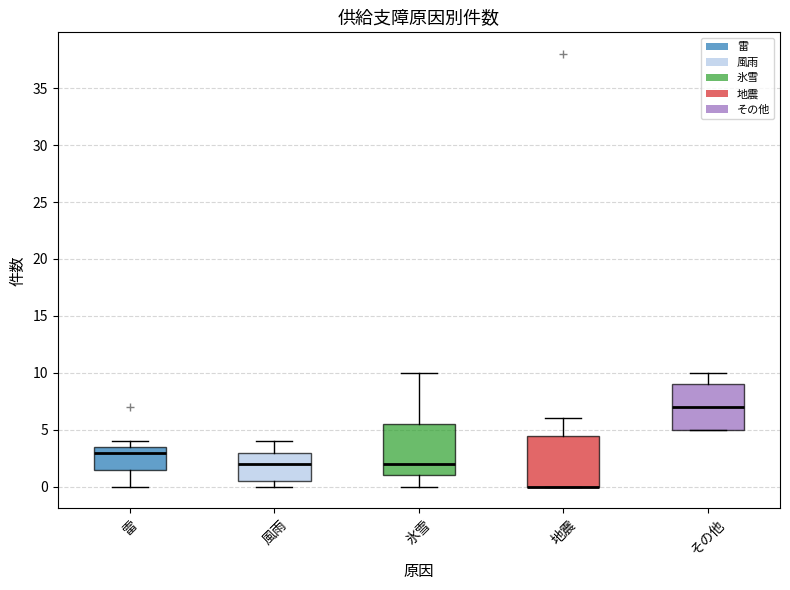

Where is the upper edge of the box for 雷 on the y-axis? The values are not printed on the chart, so give them approximately, as read against the axis.

3.5